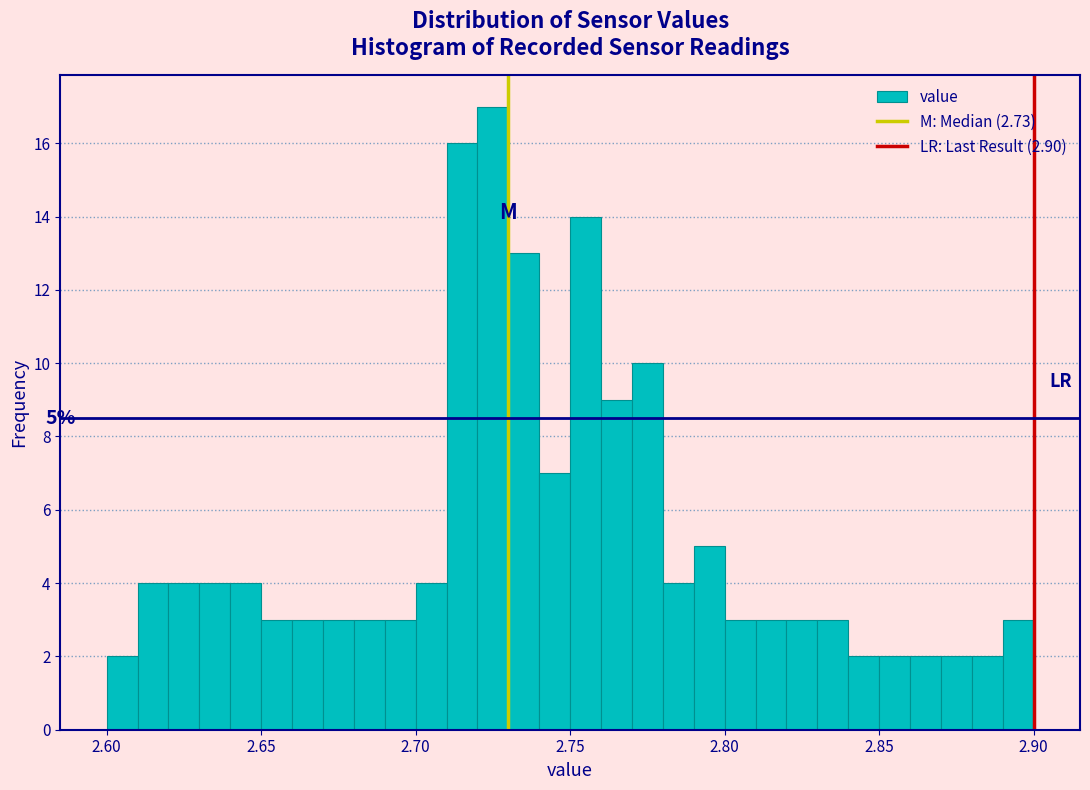

Read against the x-axis, roughly where is the centre of the tallest bar?

2.725